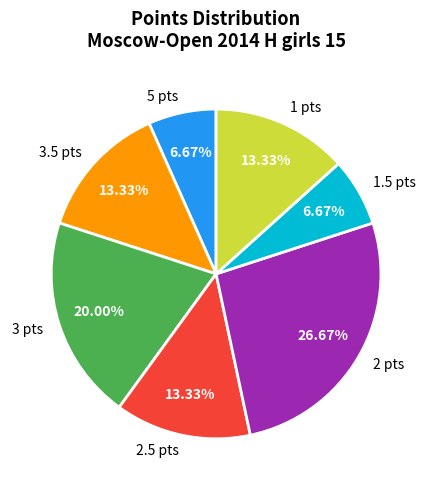

Is there any slice that represents more than half of the pie?

No